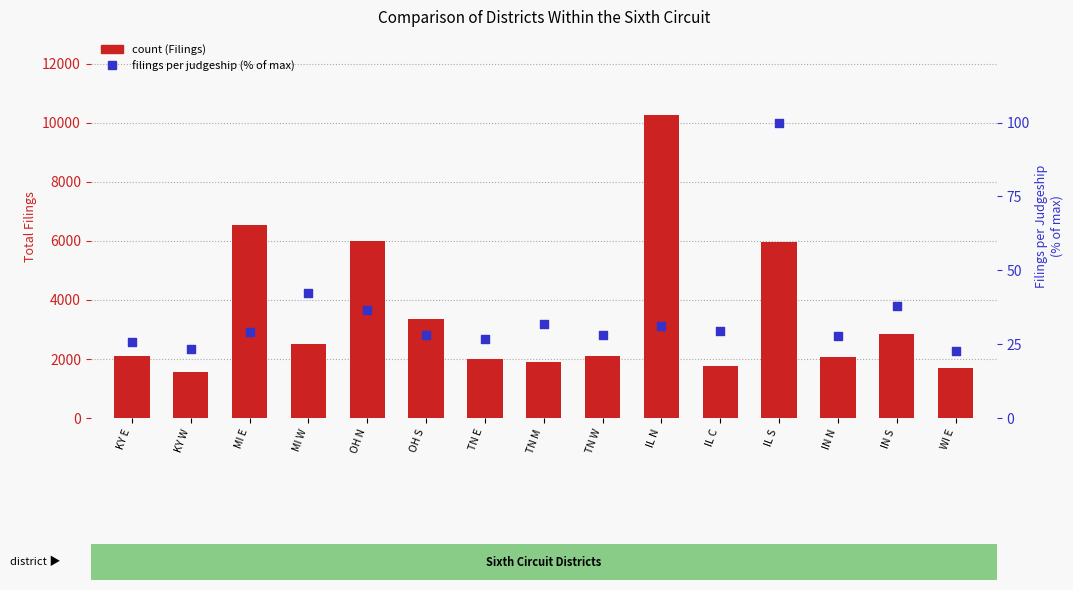

Which series has the widest spread of Y values?

Filings (count)